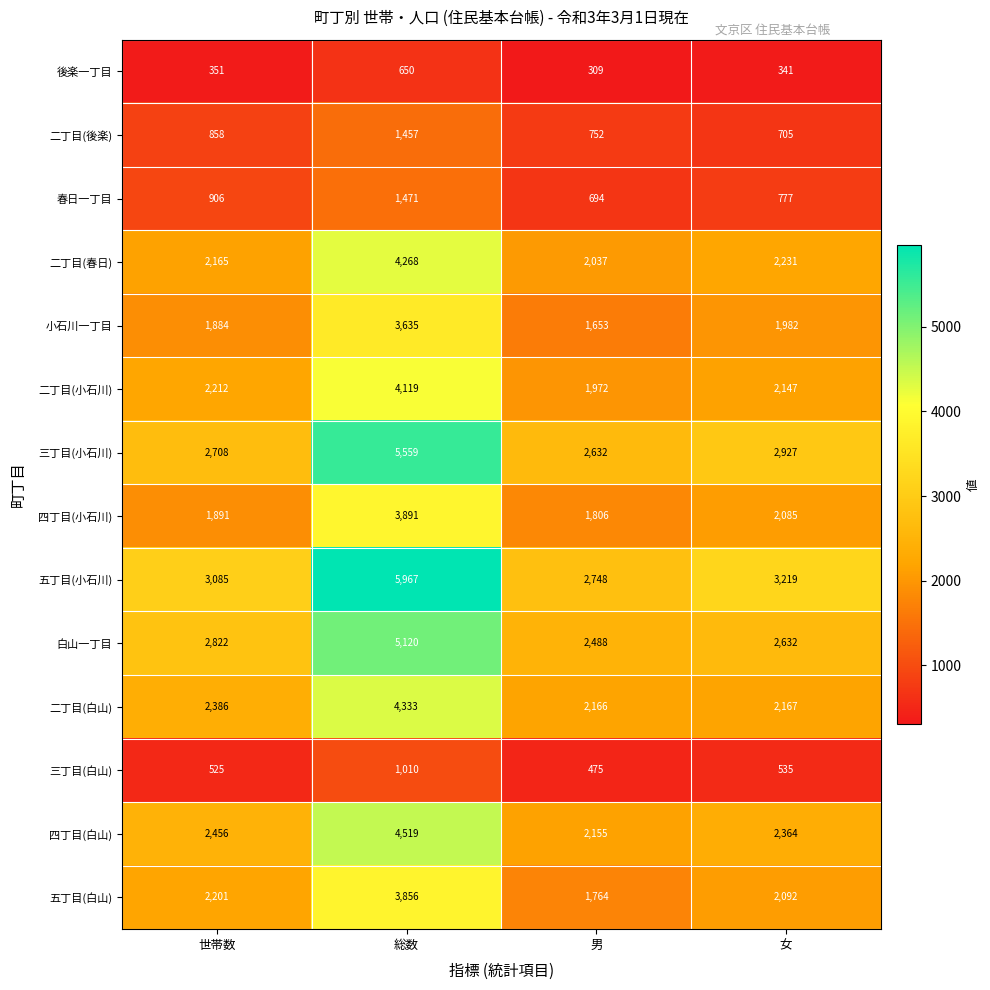

What is the smallest value displayed?

309